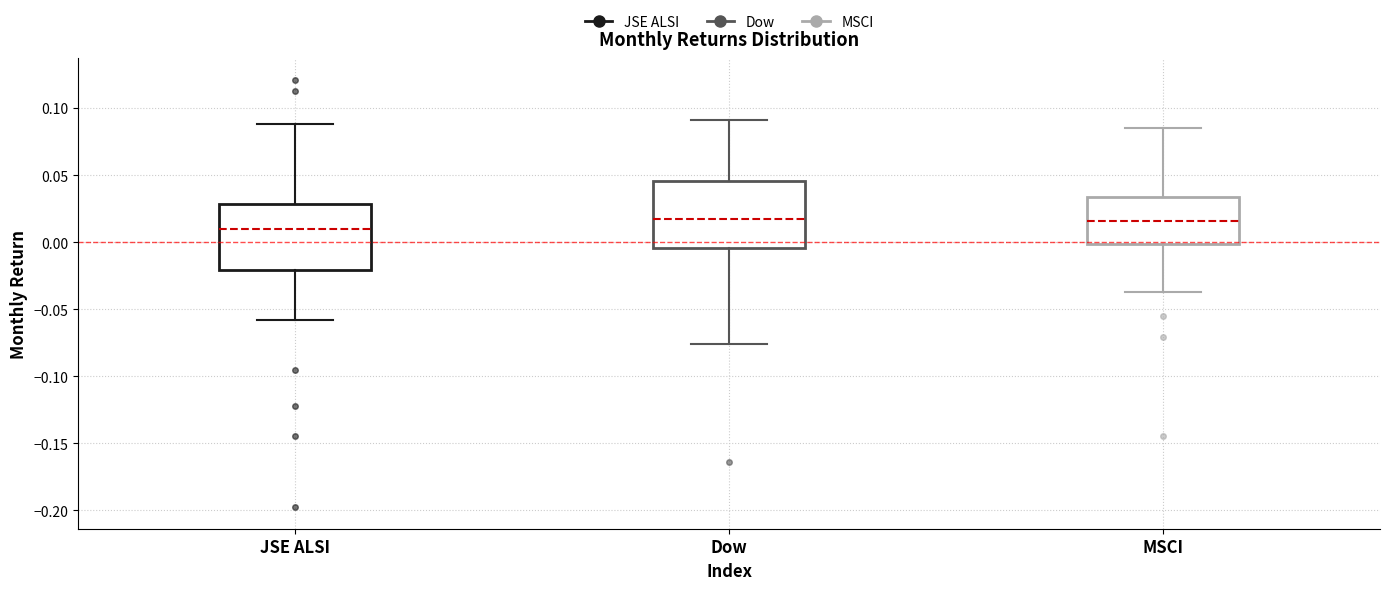

Reading left to right, read every box against the y-axis: the position of its median line, the range the box covers, and the ends of its whiskers. The values are not printed on the chart, so give them approximately, as read against the axis.

JSE ALSI: median 0.010, box -0.020 to 0.030, whiskers -0.060 to 0.090
Dow: median 0.015, box -0.005 to 0.045, whiskers -0.075 to 0.090
MSCI: median 0.015, box 0.000 to 0.035, whiskers -0.040 to 0.085